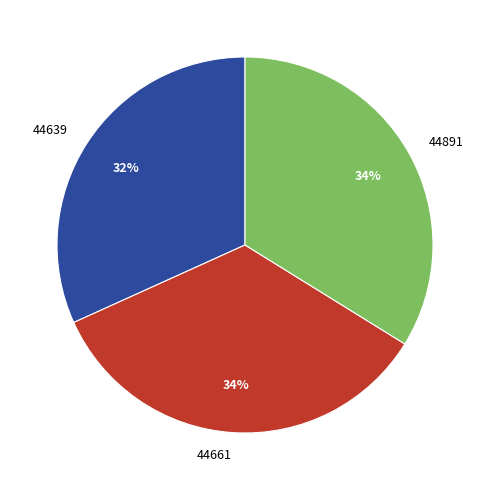

Between 44891 and 44639, which is larger?

44891